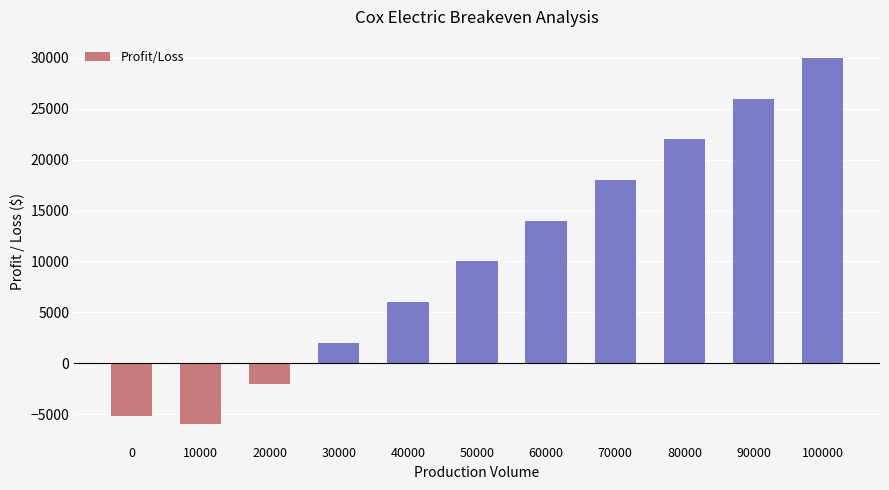

What is the difference between the values at 90000 and 80000?

4000